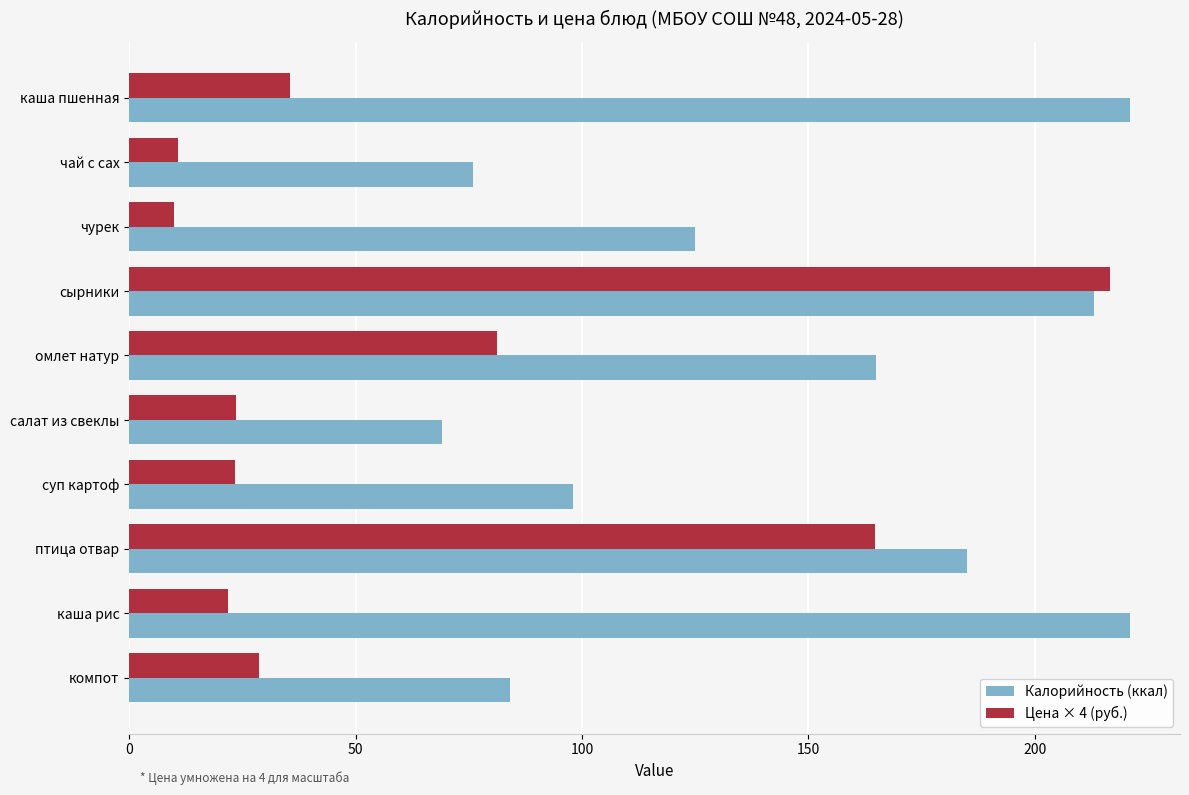

Count the number of categories in the chart.

10